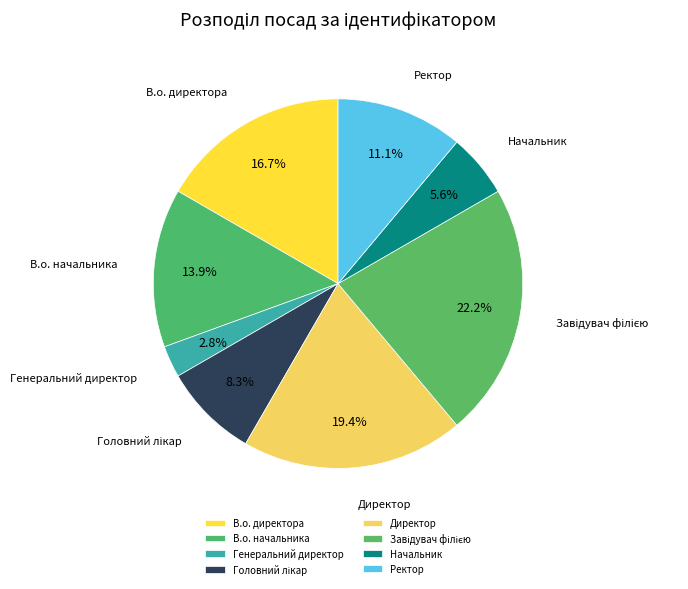

Which has a higher value, Генеральний директор or Ректор?

Ректор